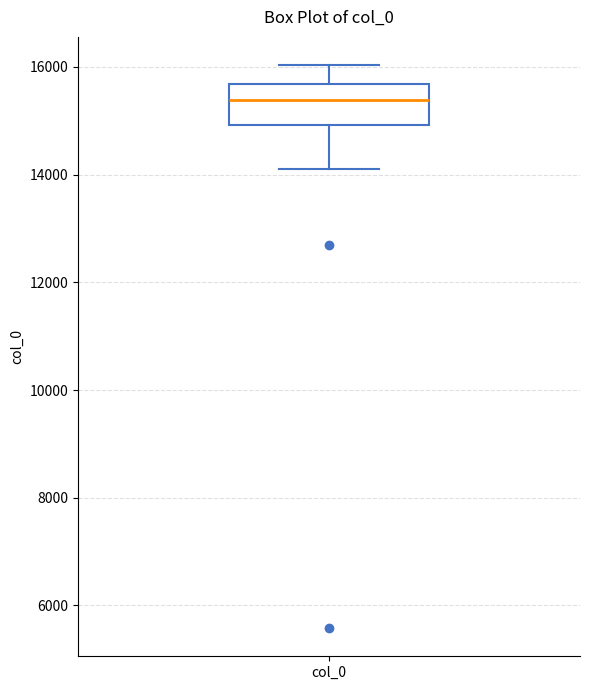

Read this box plot against the y-axis: the position of the median line, the range covered by the box, and the ends of both whiskers. The values are not printed on the chart, so give them approximately, as read against the axis.

median 15400, box 15000 to 15600, whiskers 14200 to 16000